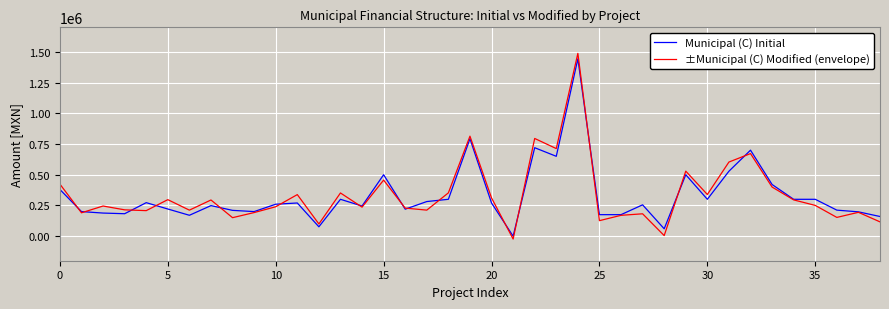

What is the maximum value for Municipal (C) Initial?

1443538.0